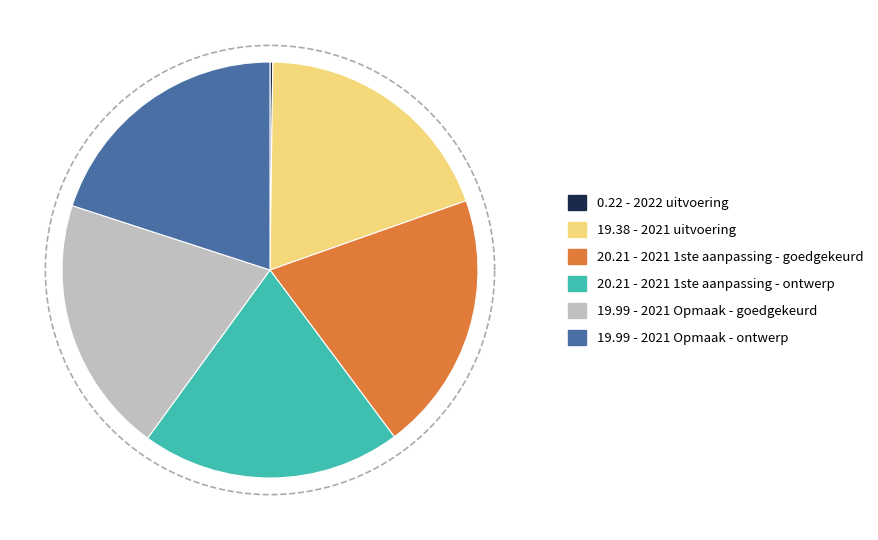

To the nearest percent, what percentage of the pie is 2021 1ste aanpassing - ontwerp?

20%